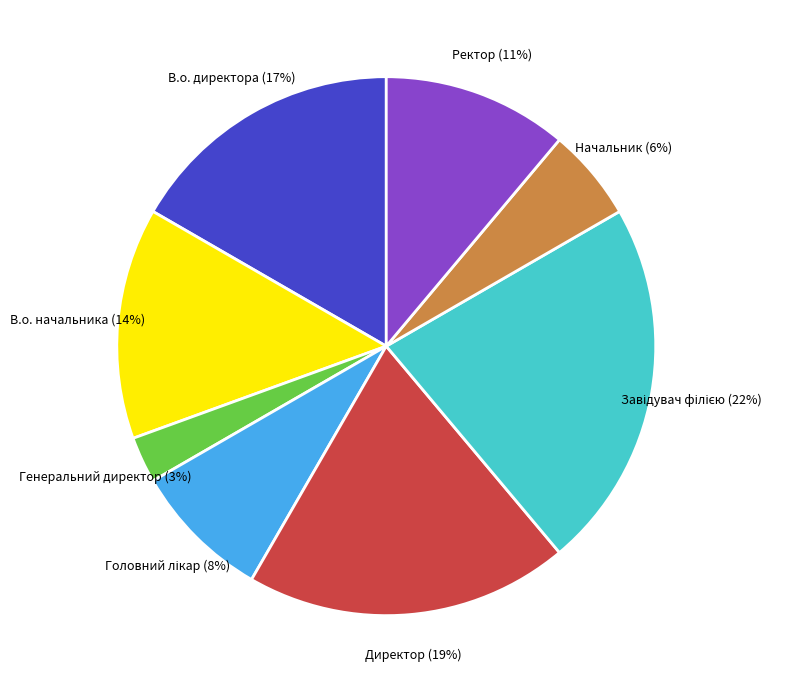

To the nearest percent, what is the average slice percentage?

12%